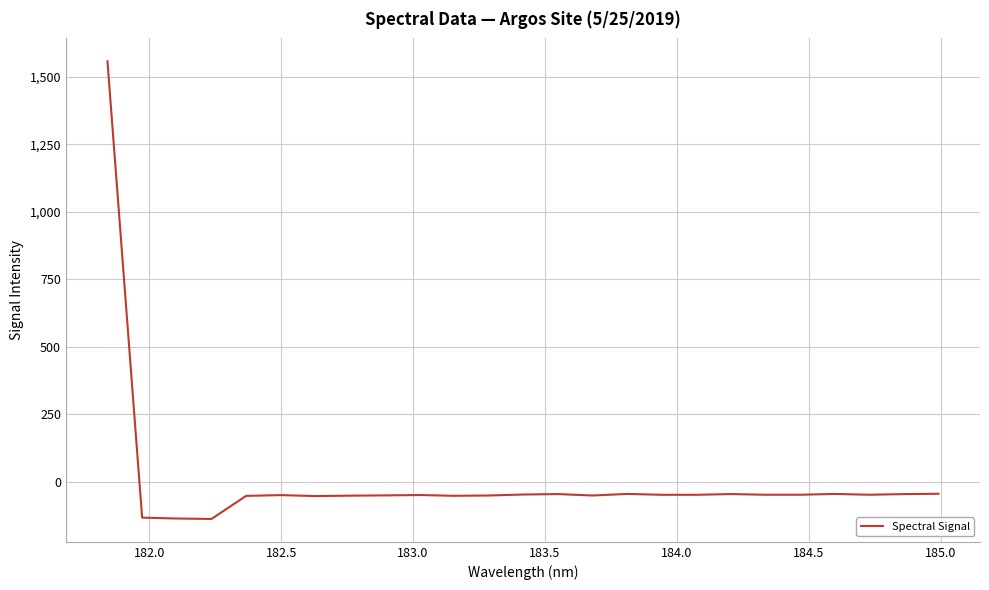

How many values are below zero?

24